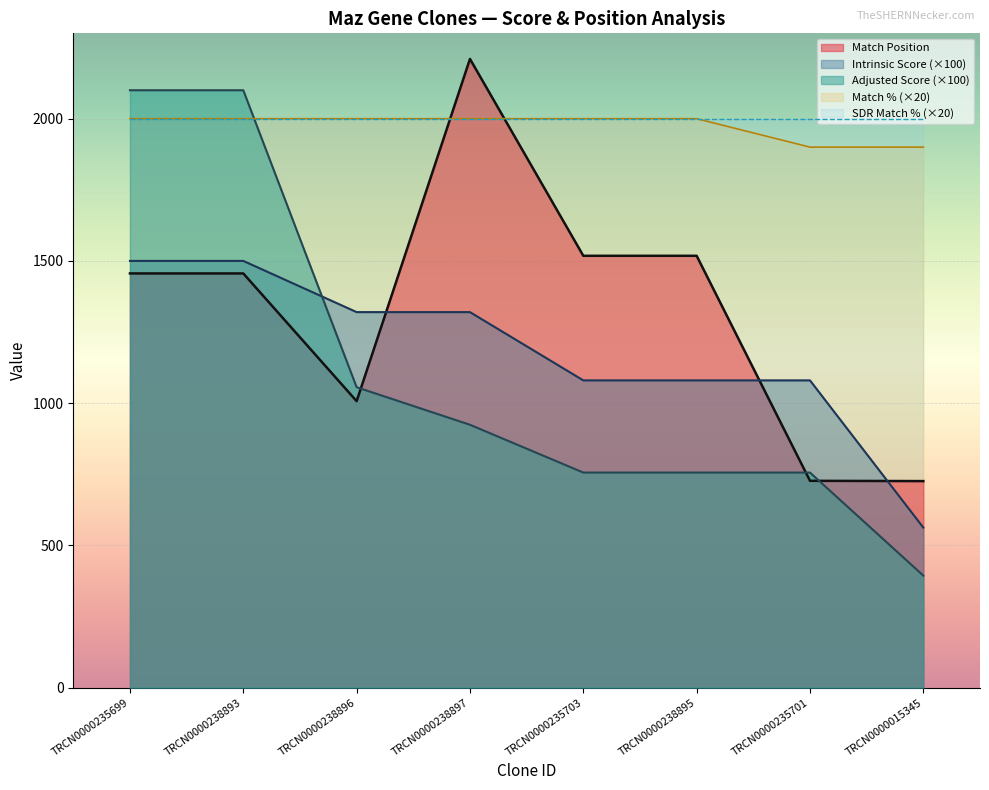

At how many categories does at least one series exceed 1446?

8